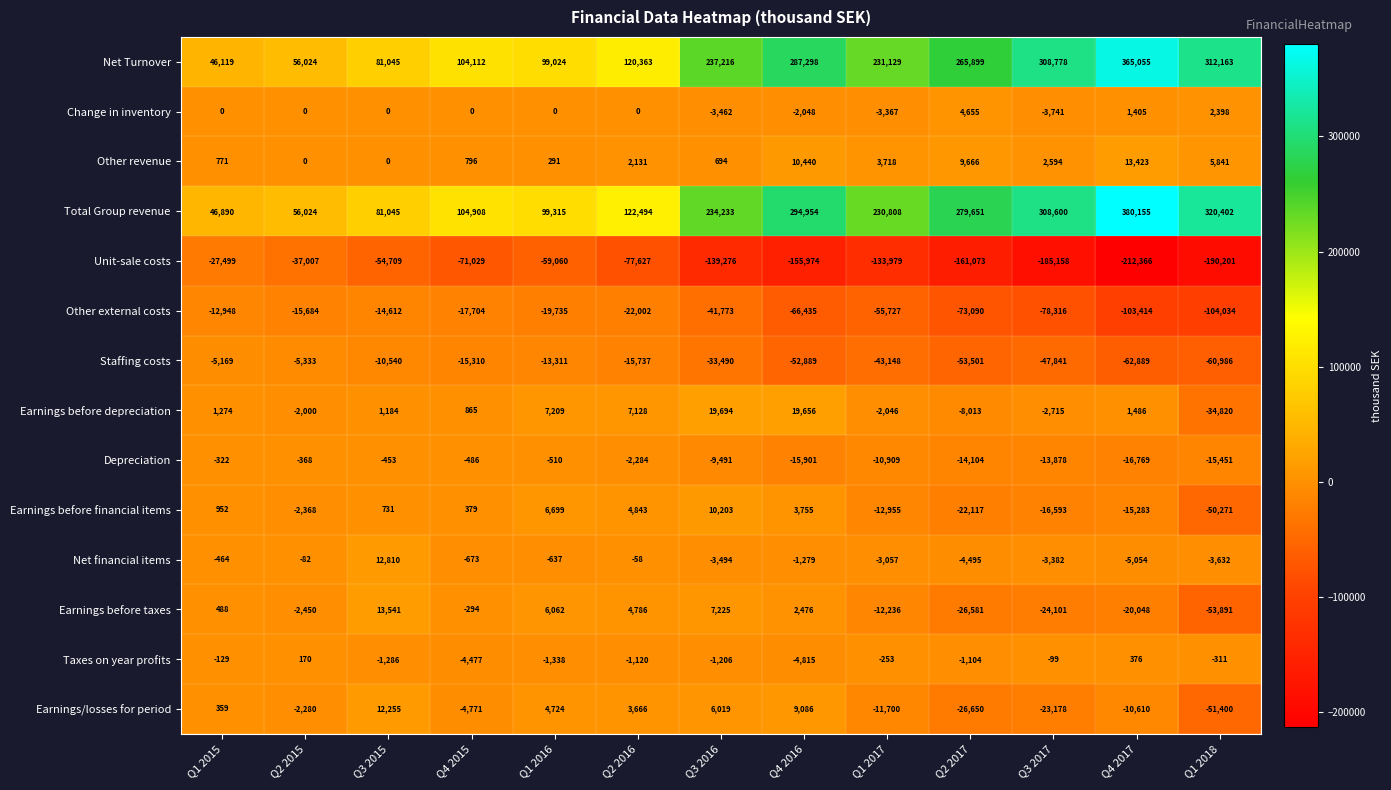

What is the greatest value displayed?

380155